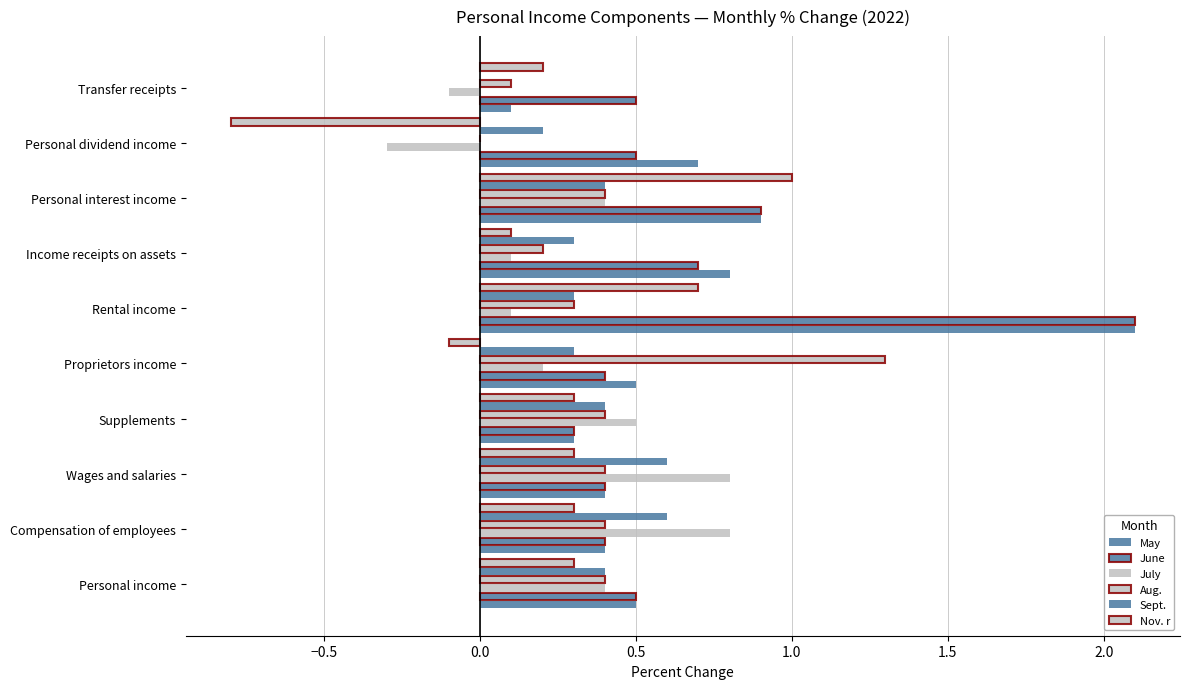

List the series in order of their peak value, lowest first.

Sept., July, Nov. r, Aug., May, June